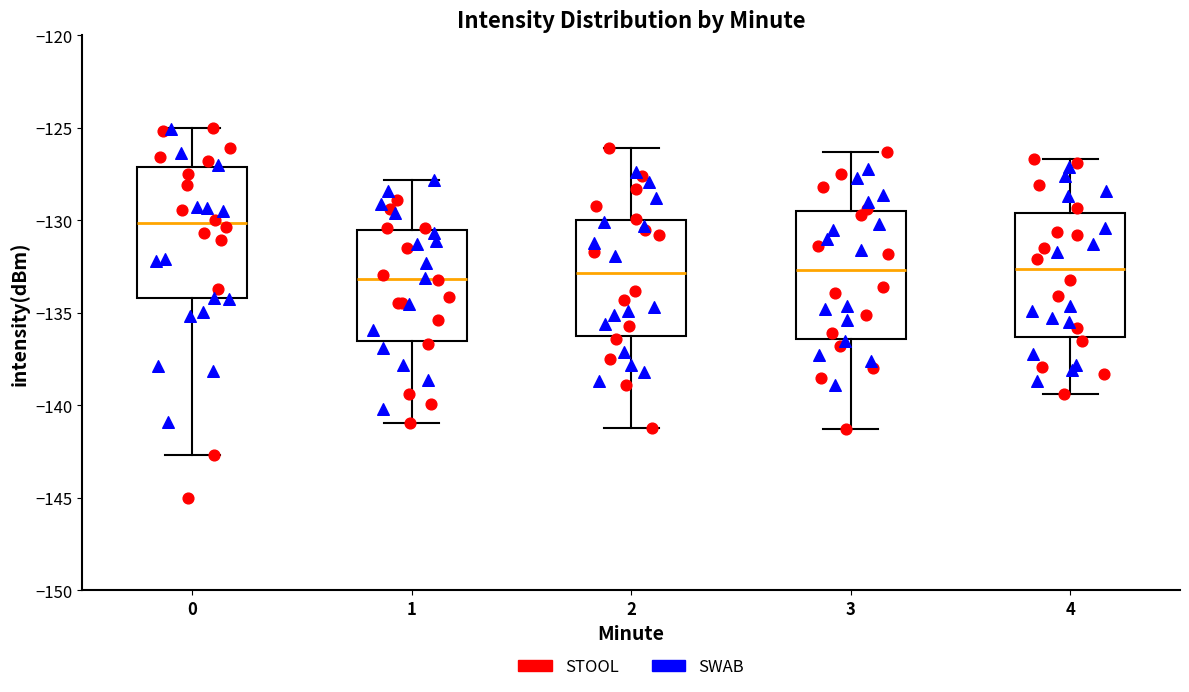

Reading left to right, read every box against the y-axis: the position of its median line, the range the box covers, and the ends of its whiskers. The values are not printed on the chart, so give them approximately, as read against the axis.

0: median -130.0, box -134.0 to -127.0, whiskers -142.5 to -125.0
1: median -133.0, box -136.5 to -130.5, whiskers -141.0 to -128.0
2: median -133.0, box -136.0 to -130.0, whiskers -141.0 to -126.0
3: median -132.5, box -136.5 to -129.5, whiskers -141.5 to -126.5
4: median -132.5, box -136.5 to -129.5, whiskers -139.5 to -126.5